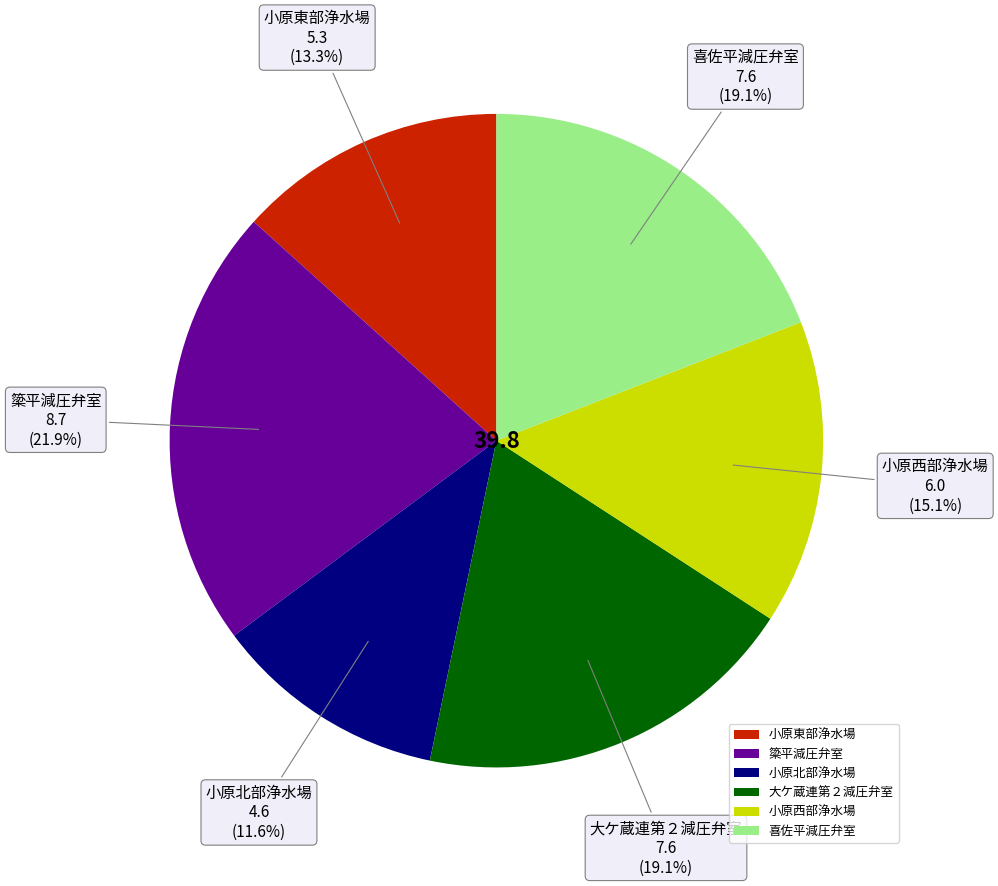

What is the ratio of the value at 小原北部浄水場 to the value at 大ケ蔵連第２減圧弁室?

0.6